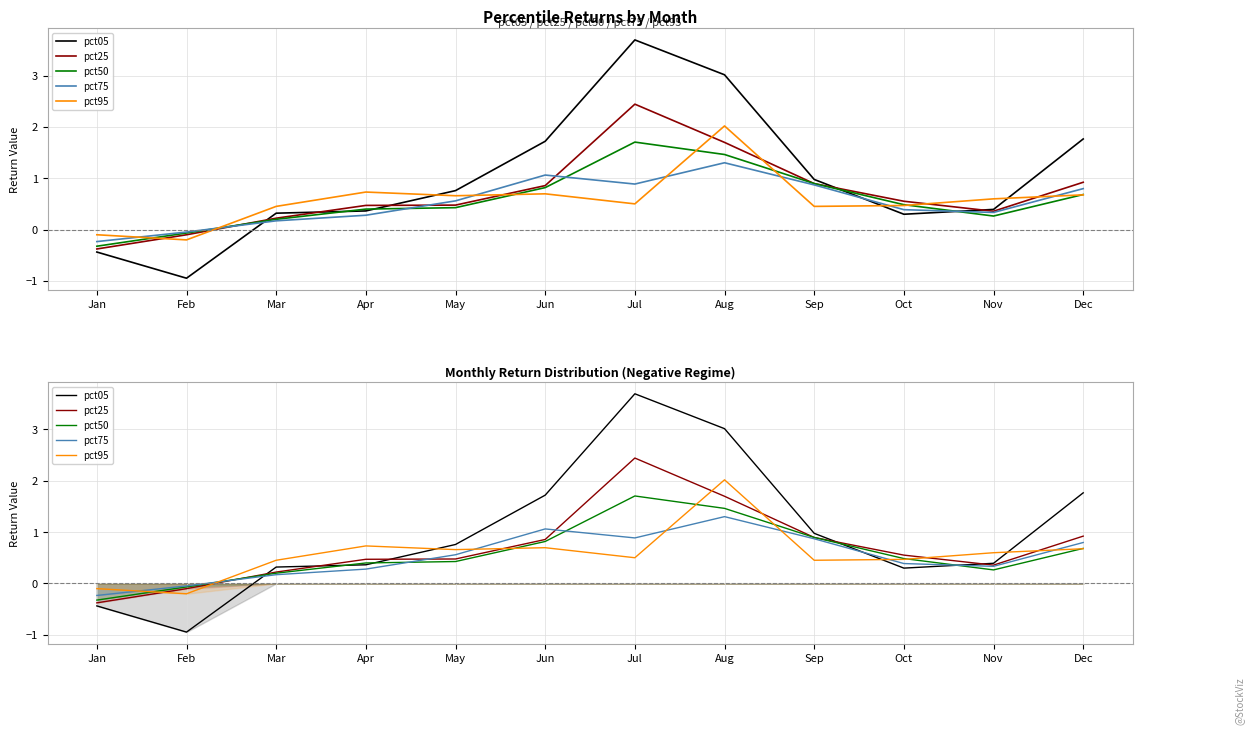

How many data points in pct05 are less than 0?

2